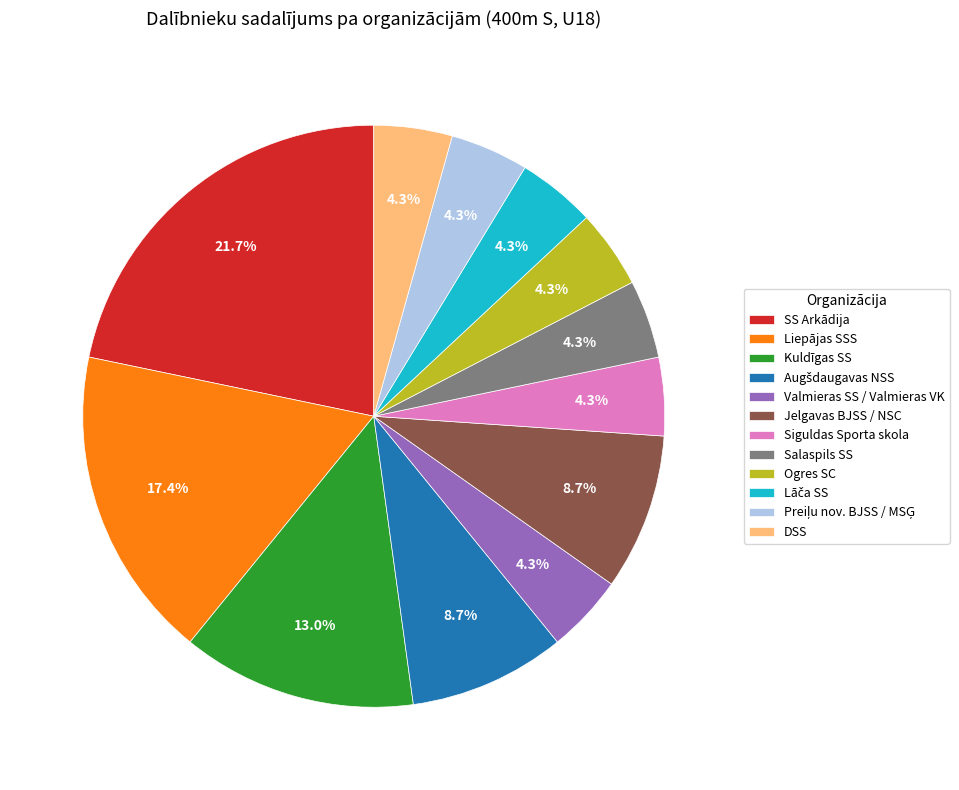

Does Salaspils SS account for over 50% of the chart?

No